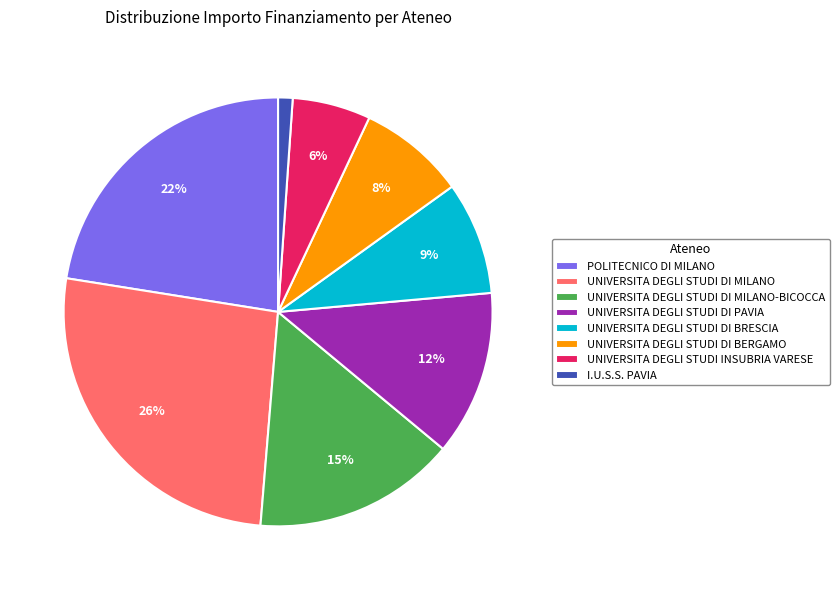

The UNIVERSITA DEGLI STUDI DI BRESCIA slice represents 9% of the pie. True or false?

True